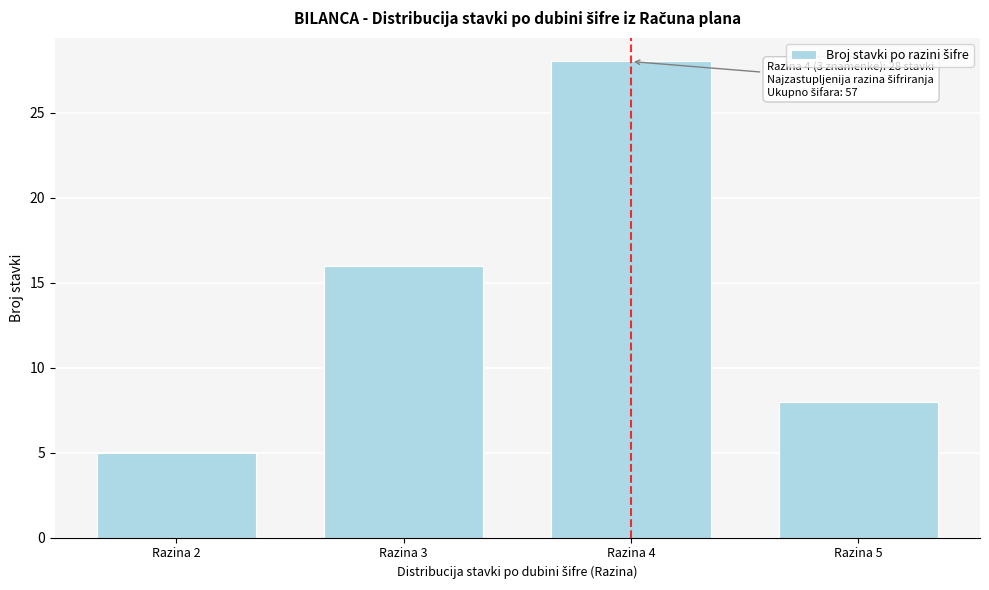

Reading right to left, extract all data points from this chart.

8	28	16	5